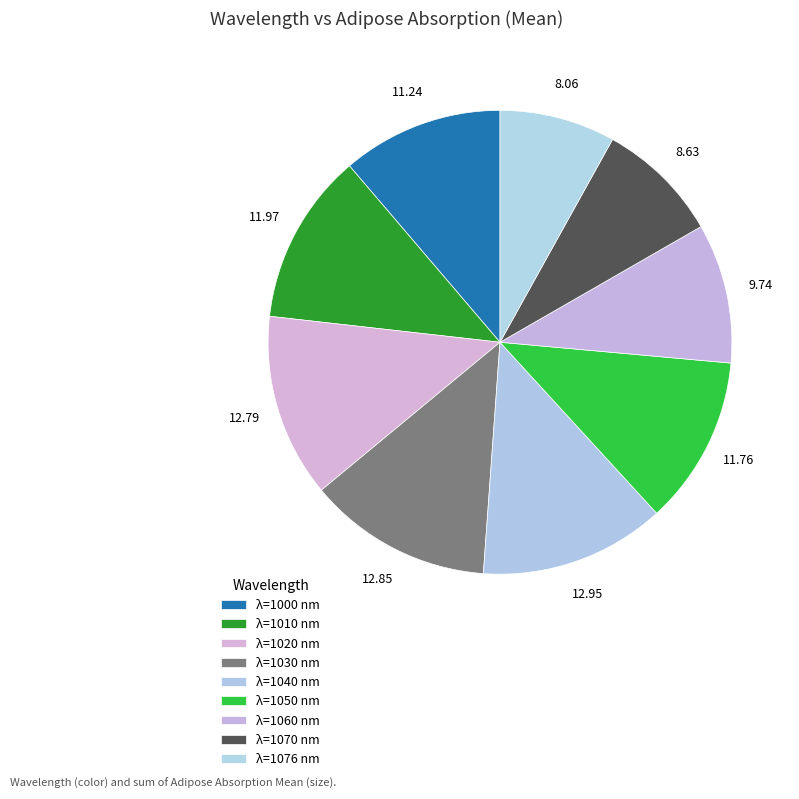

How many segments does this pie chart have?

9